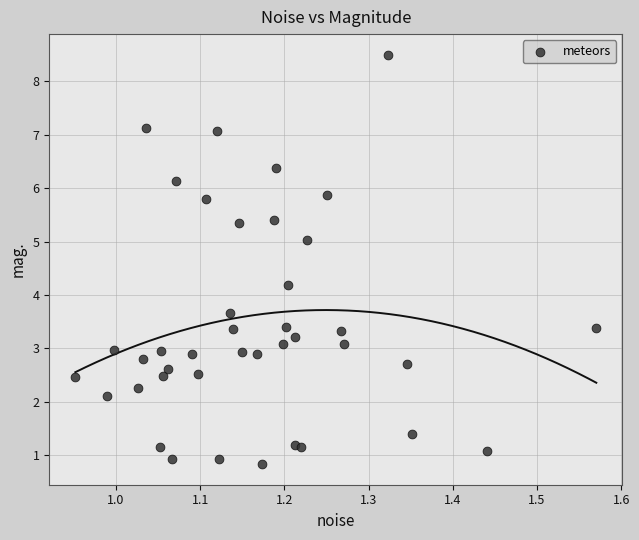

What Y value in the scatter plot is closest to 4?

4.2